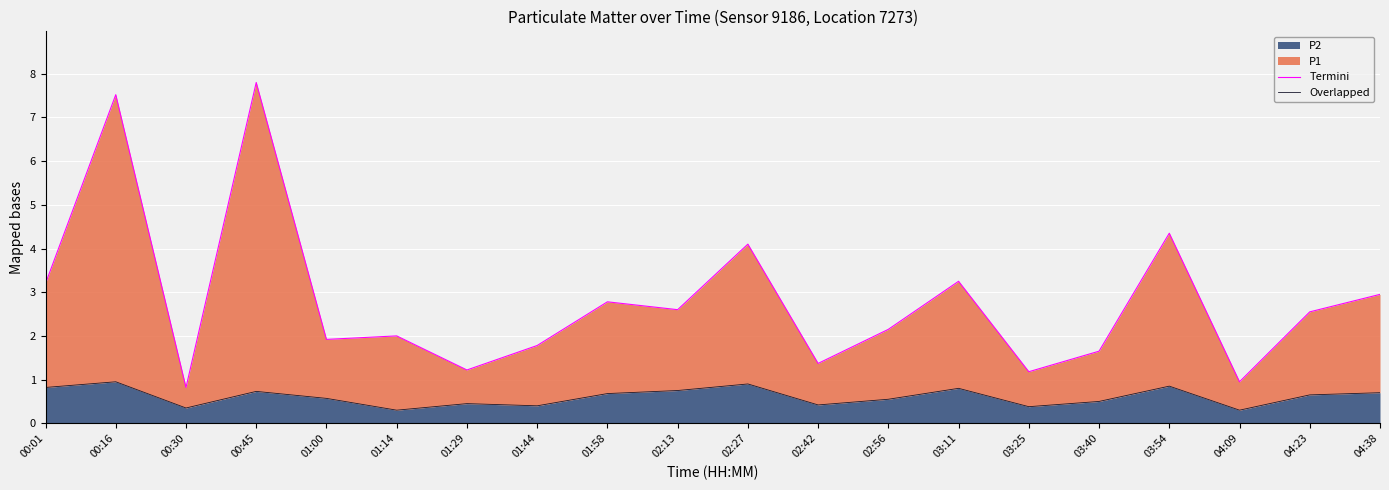

What is the difference between the maximum and second lowest values in the Termini series?

6.9